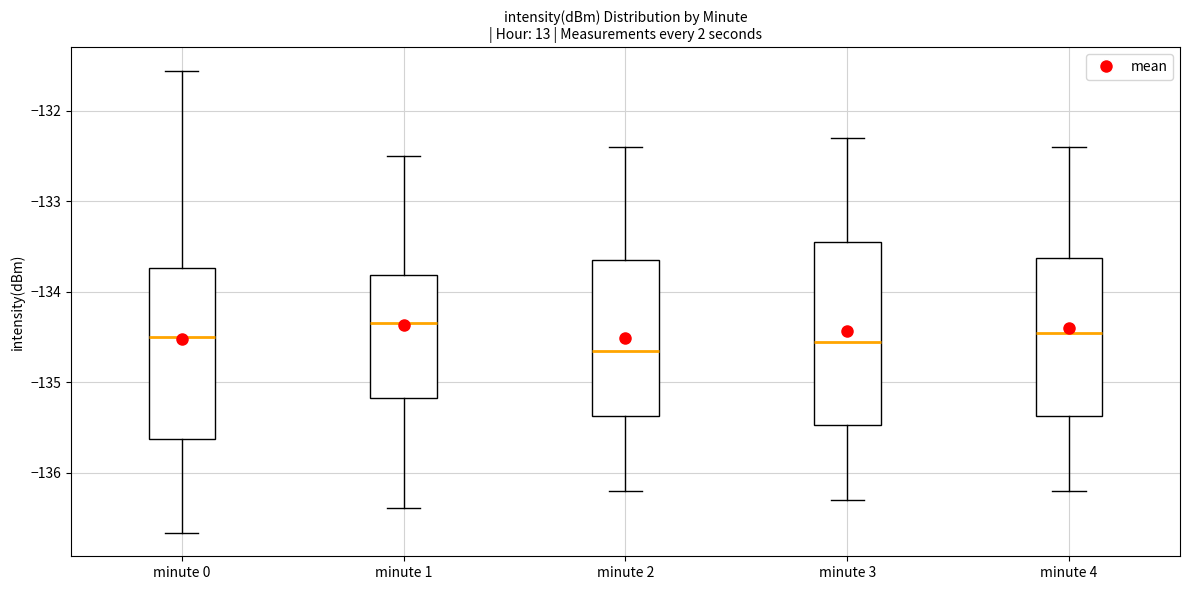

Reading left to right, transcribe this box plot: for each box, give where its median line is, the range the box spans, and where its two whiskers end, as read against the y-axis. The values are not printed on the chart, so give them approximately, as read against the axis.

minute 0: median -134.5, box -135.6 to -133.7, whiskers -136.7 to -131.6
minute 1: median -134.3, box -135.2 to -133.8, whiskers -136.4 to -132.5
minute 2: median -134.6, box -135.4 to -133.6, whiskers -136.2 to -132.4
minute 3: median -134.5, box -135.5 to -133.4, whiskers -136.3 to -132.3
minute 4: median -134.4, box -135.4 to -133.6, whiskers -136.2 to -132.4